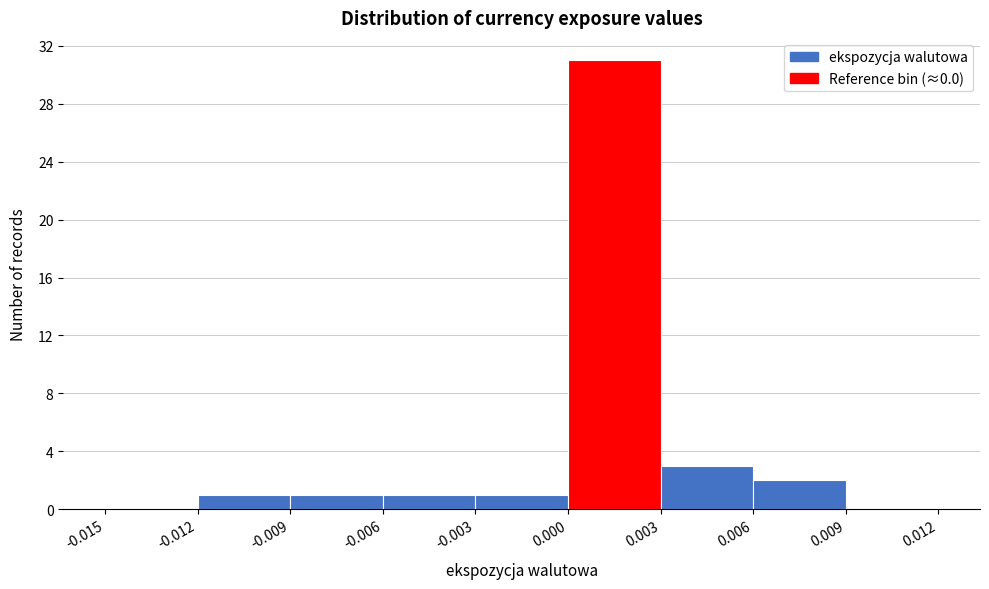

Reading left to right, transcribe this chart: for each bar, give the range it covers on the x-axis and its height. The values are not printed on the chart, so give them approximately, as read against the axis.

-0.015 to -0.012: 0
-0.012 to -0.009: 1
-0.009 to -0.006: 1
-0.006 to -0.003: 1
-0.003 to 0.000: 1
0.000 to 0.003: 31
0.003 to 0.006: 3
0.006 to 0.009: 2
0.009 to 0.012: 0